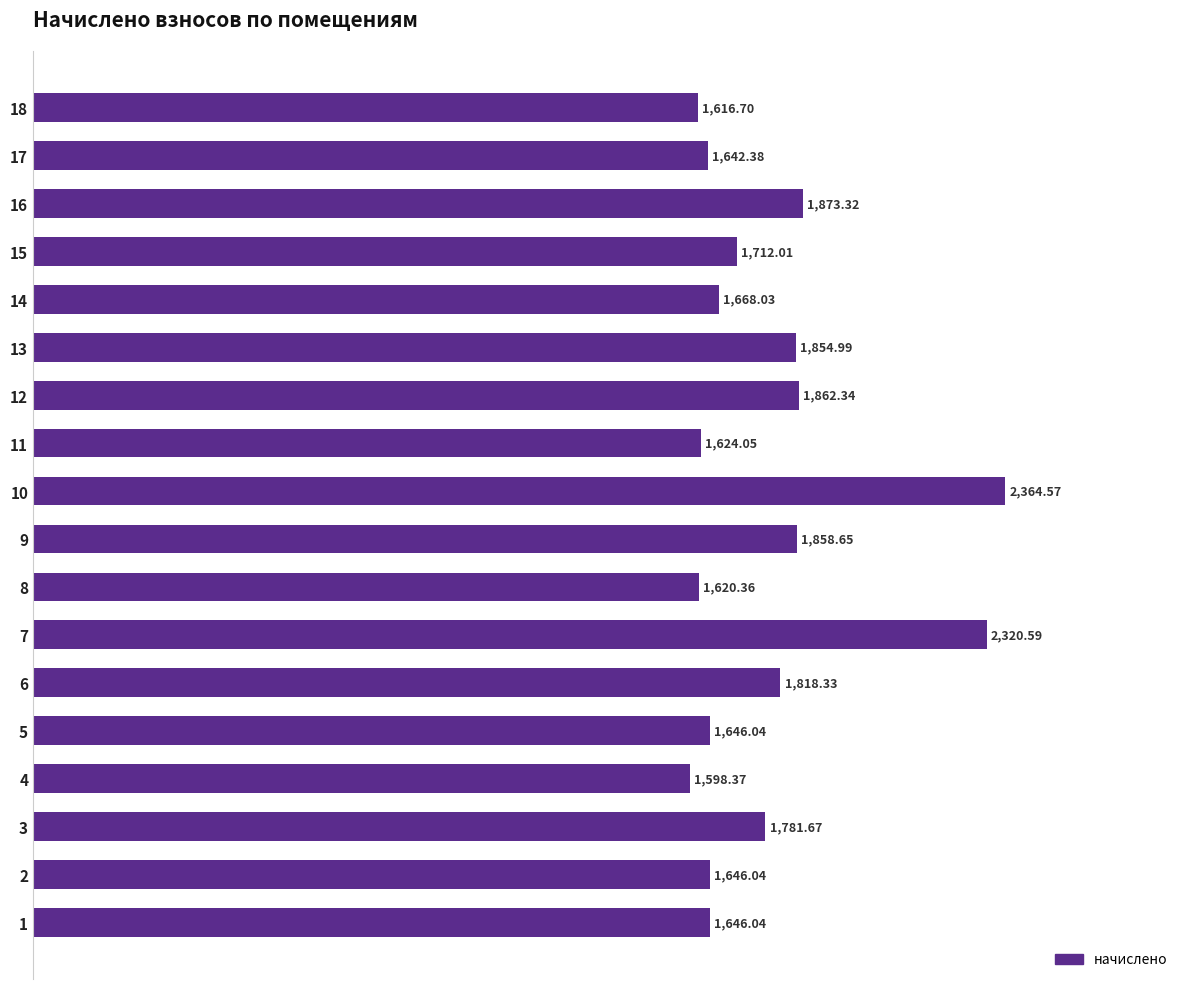

What is the difference between the maximum and minimum values?

766.2